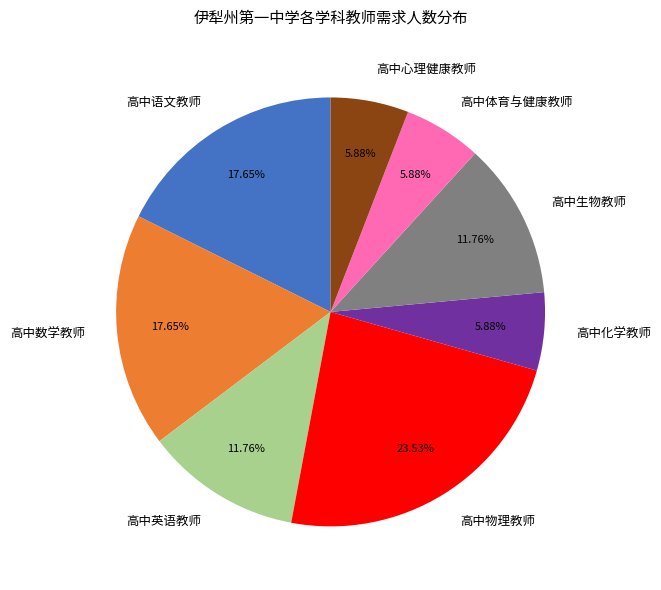

Which has a higher value, 高中生物教师 or 高中体育与健康教师?

高中生物教师